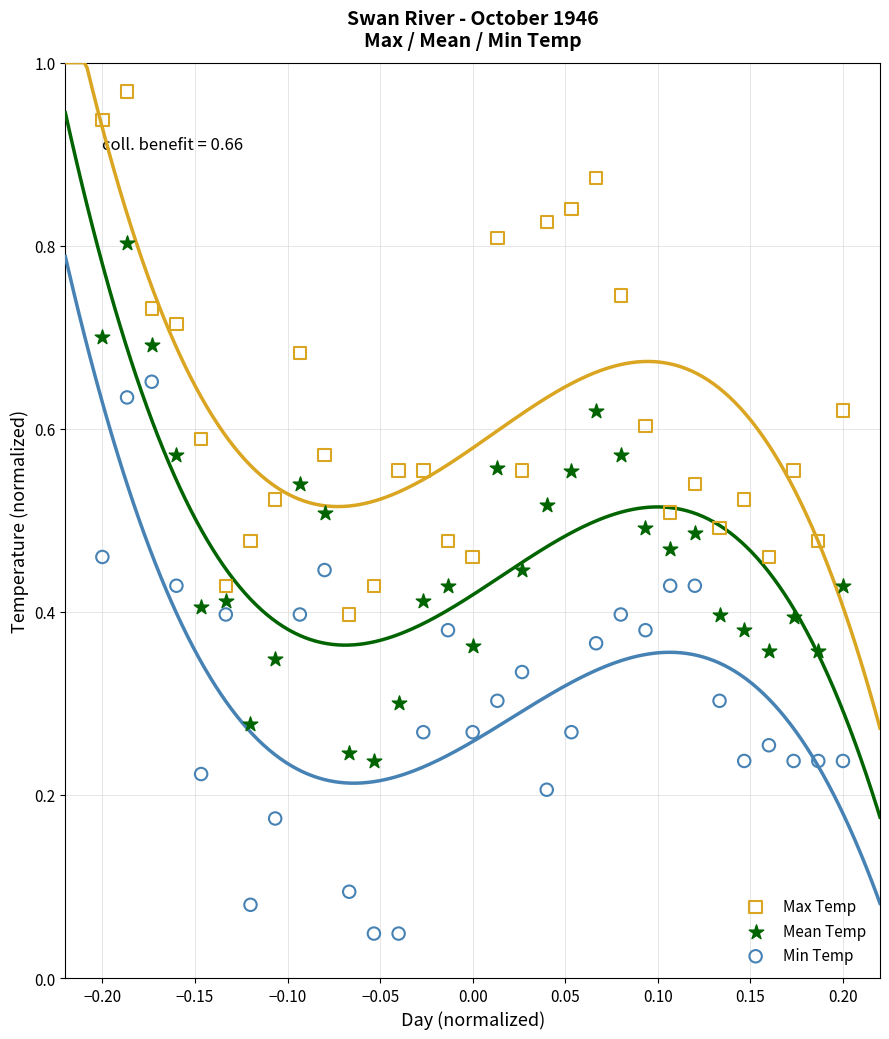

Which series contains the highest Y value?

Max Temp